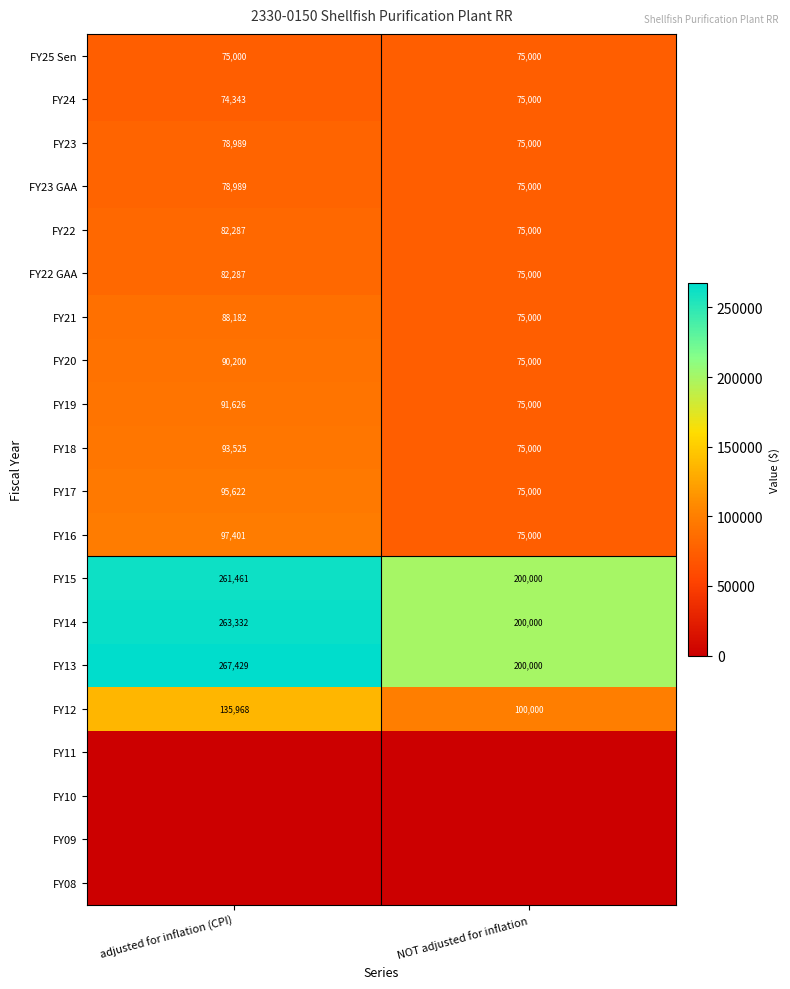

List the labels in order of FY14 value, largest first.

adjusted for inflation (CPI), NOT adjusted for inflation